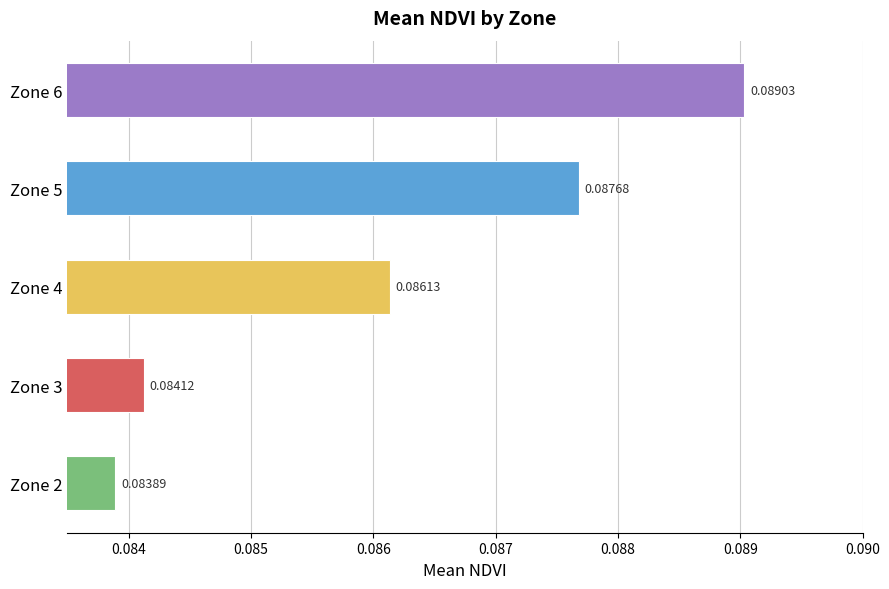

What is the sum of all values?

0.4